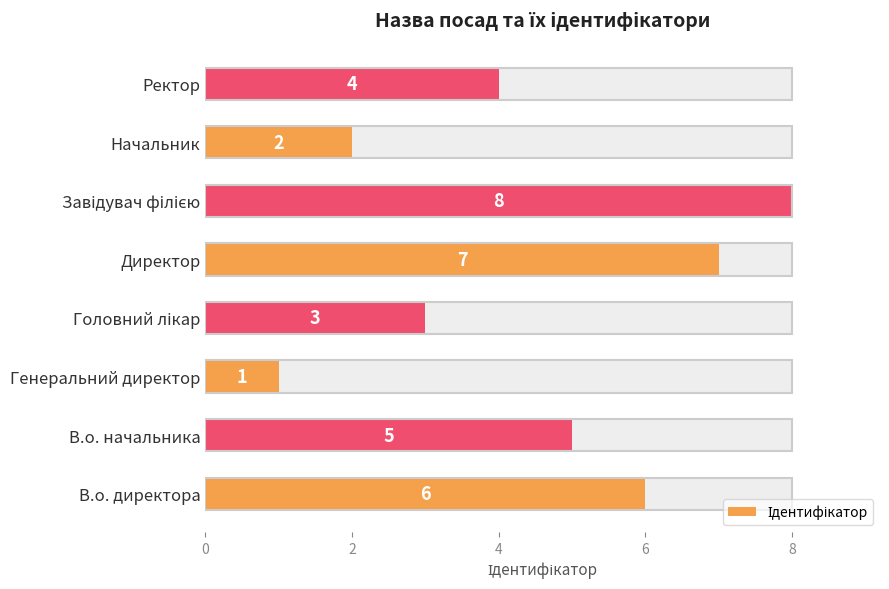

How many bars are there in total?

8